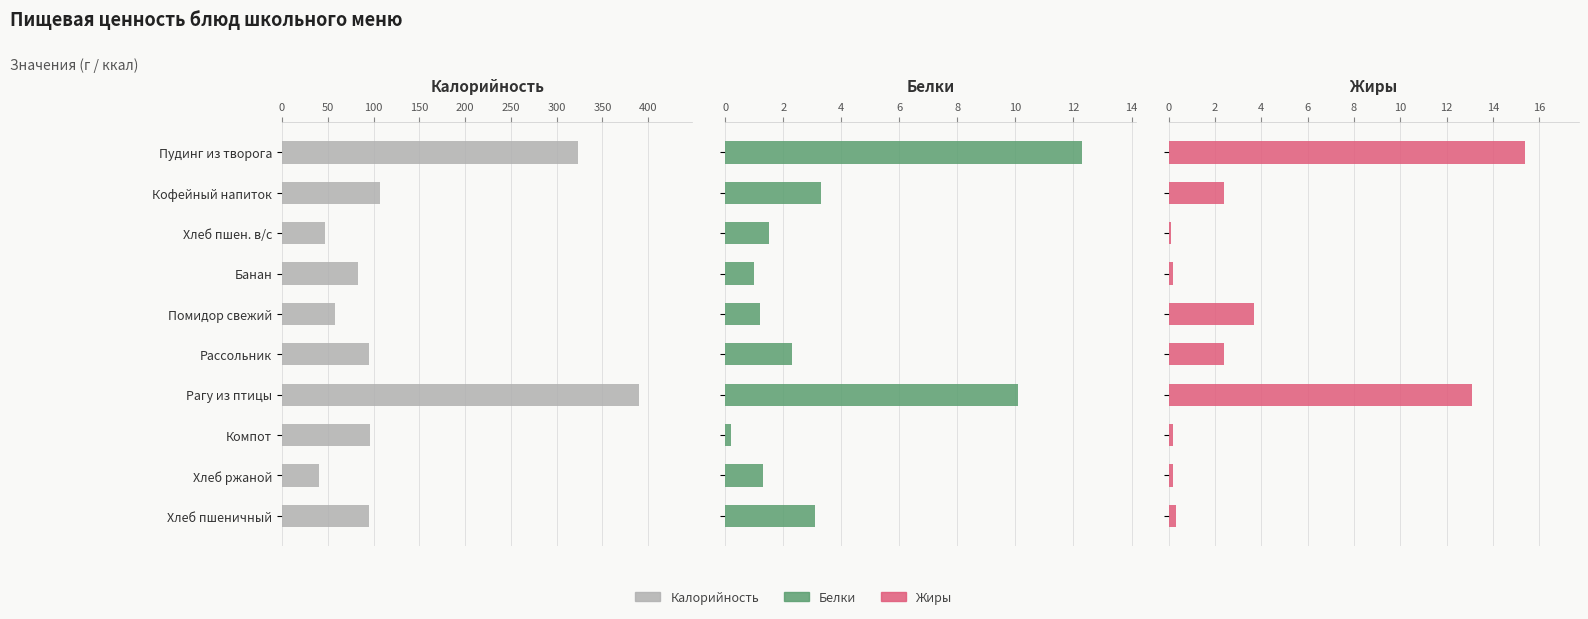

What is the lowest value of the Жиры series?

0.1